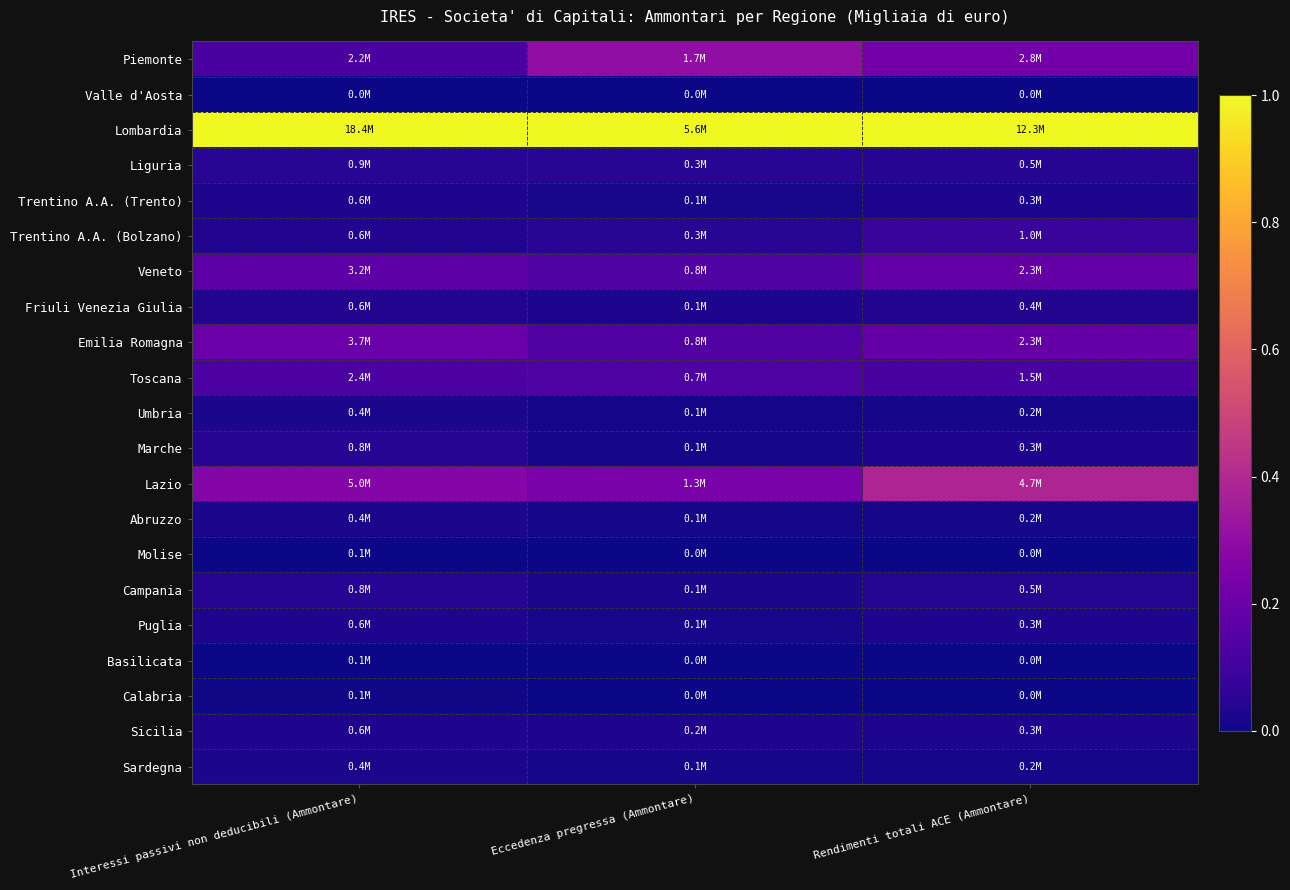

Reading left to right, what are all the values shown in this chart?

Piemonte: Interessi passivi non deducibili (Ammontare)=0.1	Eccedenza pregressa (Ammontare)=0.3	Rendimenti totali ACE (Ammontare)=0.2
Valle d'Aosta: Interessi passivi non deducibili (Ammontare)=0.0	Eccedenza pregressa (Ammontare)=0.0	Rendimenti totali ACE (Ammontare)=0.0
Lombardia: Interessi passivi non deducibili (Ammontare)=1.0	Eccedenza pregressa (Ammontare)=1.0	Rendimenti totali ACE (Ammontare)=1.0
Liguria: Interessi passivi non deducibili (Ammontare)=0.0	Eccedenza pregressa (Ammontare)=0.0	Rendimenti totali ACE (Ammontare)=0.0
Trentino A.A. (Trento): Interessi passivi non deducibili (Ammontare)=0.0	Eccedenza pregressa (Ammontare)=0.0	Rendimenti totali ACE (Ammontare)=0.0
Trentino A.A. (Bolzano): Interessi passivi non deducibili (Ammontare)=0.0	Eccedenza pregressa (Ammontare)=0.0	Rendimenti totali ACE (Ammontare)=0.1
Veneto: Interessi passivi non deducibili (Ammontare)=0.2	Eccedenza pregressa (Ammontare)=0.1	Rendimenti totali ACE (Ammontare)=0.2
Friuli Venezia Giulia: Interessi passivi non deducibili (Ammontare)=0.0	Eccedenza pregressa (Ammontare)=0.0	Rendimenti totali ACE (Ammontare)=0.0
Emilia Romagna: Interessi passivi non deducibili (Ammontare)=0.2	Eccedenza pregressa (Ammontare)=0.1	Rendimenti totali ACE (Ammontare)=0.2
Toscana: Interessi passivi non deducibili (Ammontare)=0.1	Eccedenza pregressa (Ammontare)=0.1	Rendimenti totali ACE (Ammontare)=0.1
Umbria: Interessi passivi non deducibili (Ammontare)=0.0	Eccedenza pregressa (Ammontare)=0.0	Rendimenti totali ACE (Ammontare)=0.0
Marche: Interessi passivi non deducibili (Ammontare)=0.0	Eccedenza pregressa (Ammontare)=0.0	Rendimenti totali ACE (Ammontare)=0.0
Lazio: Interessi passivi non deducibili (Ammontare)=0.3	Eccedenza pregressa (Ammontare)=0.2	Rendimenti totali ACE (Ammontare)=0.4
Abruzzo: Interessi passivi non deducibili (Ammontare)=0.0	Eccedenza pregressa (Ammontare)=0.0	Rendimenti totali ACE (Ammontare)=0.0
Molise: Interessi passivi non deducibili (Ammontare)=0.0	Eccedenza pregressa (Ammontare)=0.0	Rendimenti totali ACE (Ammontare)=0.0
Campania: Interessi passivi non deducibili (Ammontare)=0.0	Eccedenza pregressa (Ammontare)=0.0	Rendimenti totali ACE (Ammontare)=0.0
Puglia: Interessi passivi non deducibili (Ammontare)=0.0	Eccedenza pregressa (Ammontare)=0.0	Rendimenti totali ACE (Ammontare)=0.0
Basilicata: Interessi passivi non deducibili (Ammontare)=0.0	Eccedenza pregressa (Ammontare)=0.0	Rendimenti totali ACE (Ammontare)=0.0
Calabria: Interessi passivi non deducibili (Ammontare)=0.0	Eccedenza pregressa (Ammontare)=0.0	Rendimenti totali ACE (Ammontare)=0.0
Sicilia: Interessi passivi non deducibili (Ammontare)=0.0	Eccedenza pregressa (Ammontare)=0.0	Rendimenti totali ACE (Ammontare)=0.0
Sardegna: Interessi passivi non deducibili (Ammontare)=0.0	Eccedenza pregressa (Ammontare)=0.0	Rendimenti totali ACE (Ammontare)=0.0